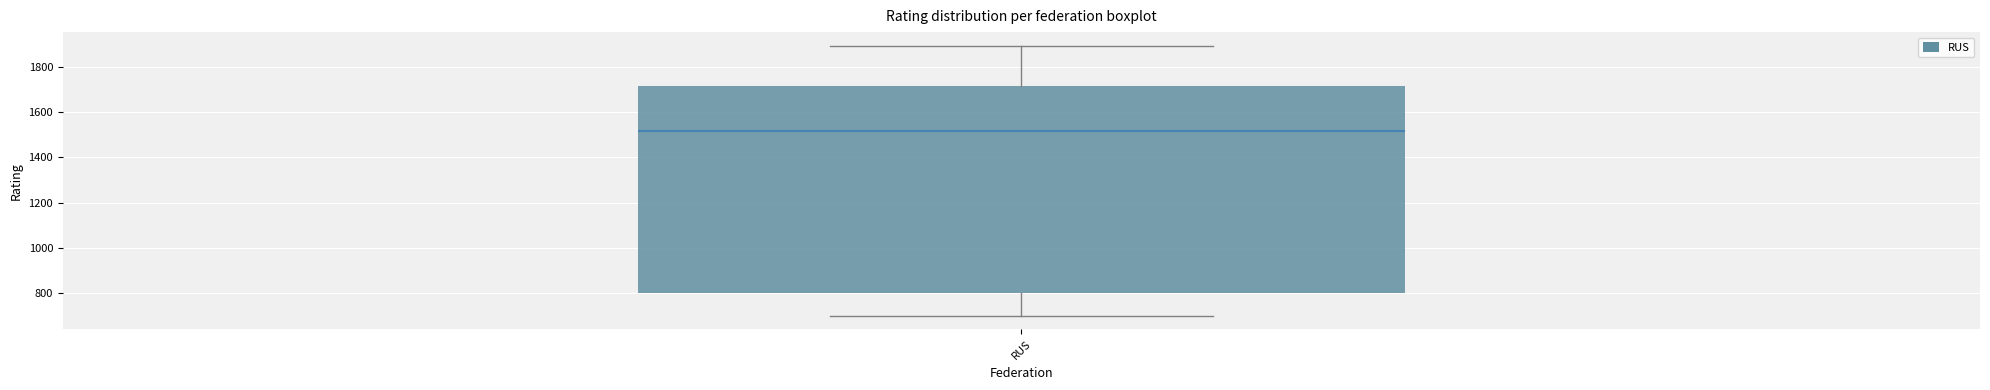

Where does the median line of the box for RUS sit on the y-axis? The values are not printed on the chart, so give them approximately, as read against the axis.

1520